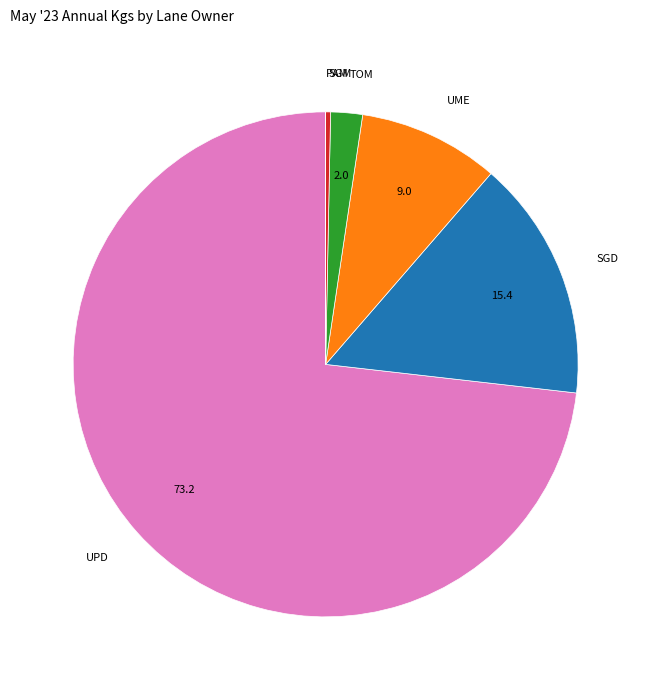

Is there any slice that represents more than half of the pie?

Yes